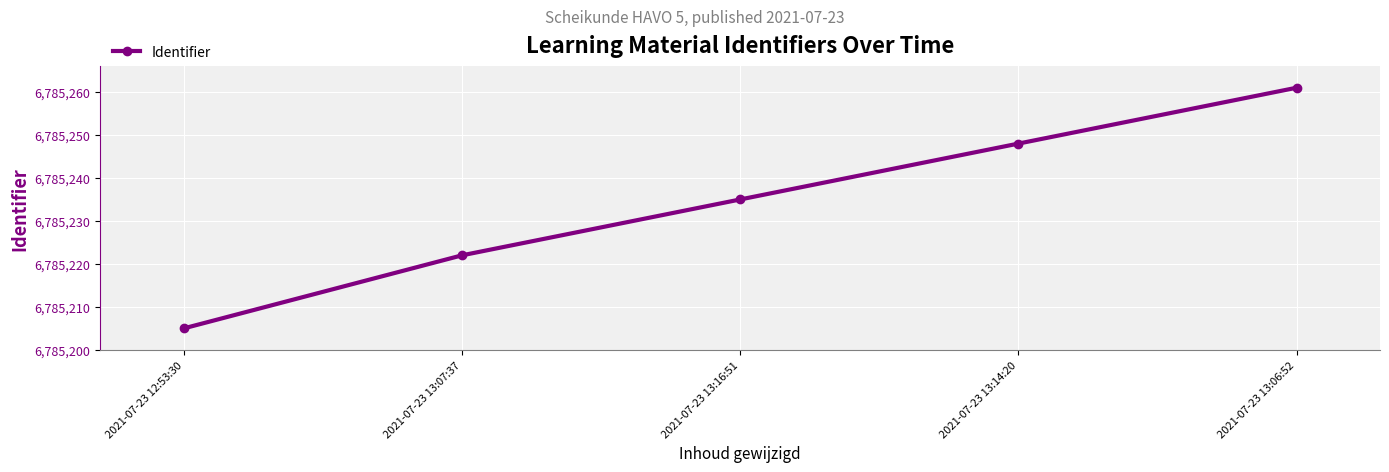

What is the greatest value displayed?

6785261